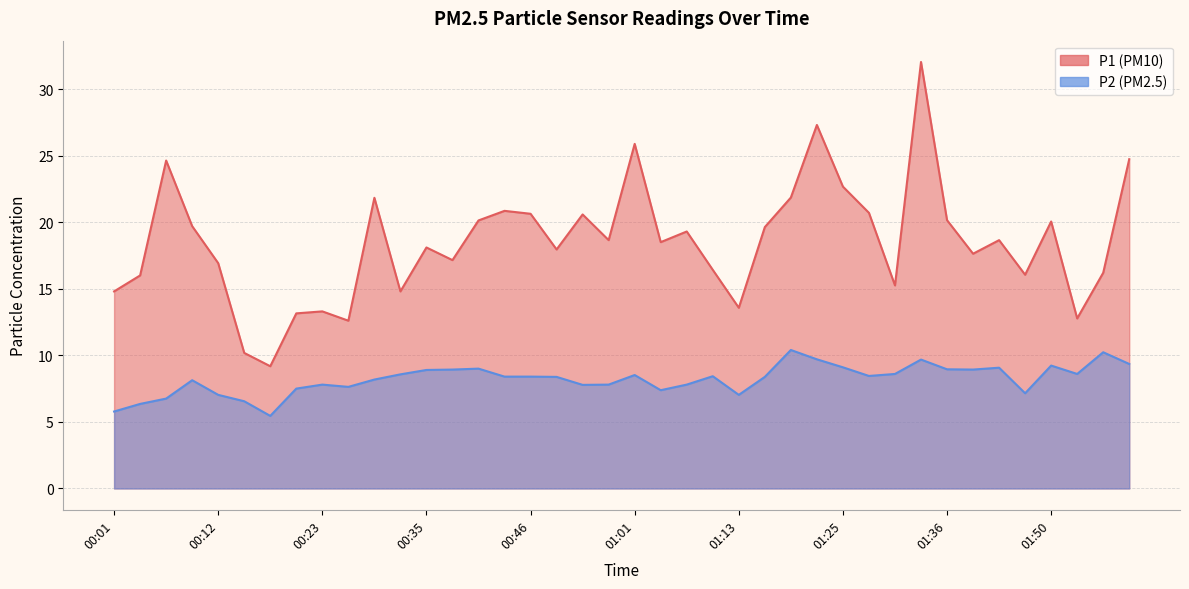

What is the value of the P1 point at the 29th from the left?

22.7